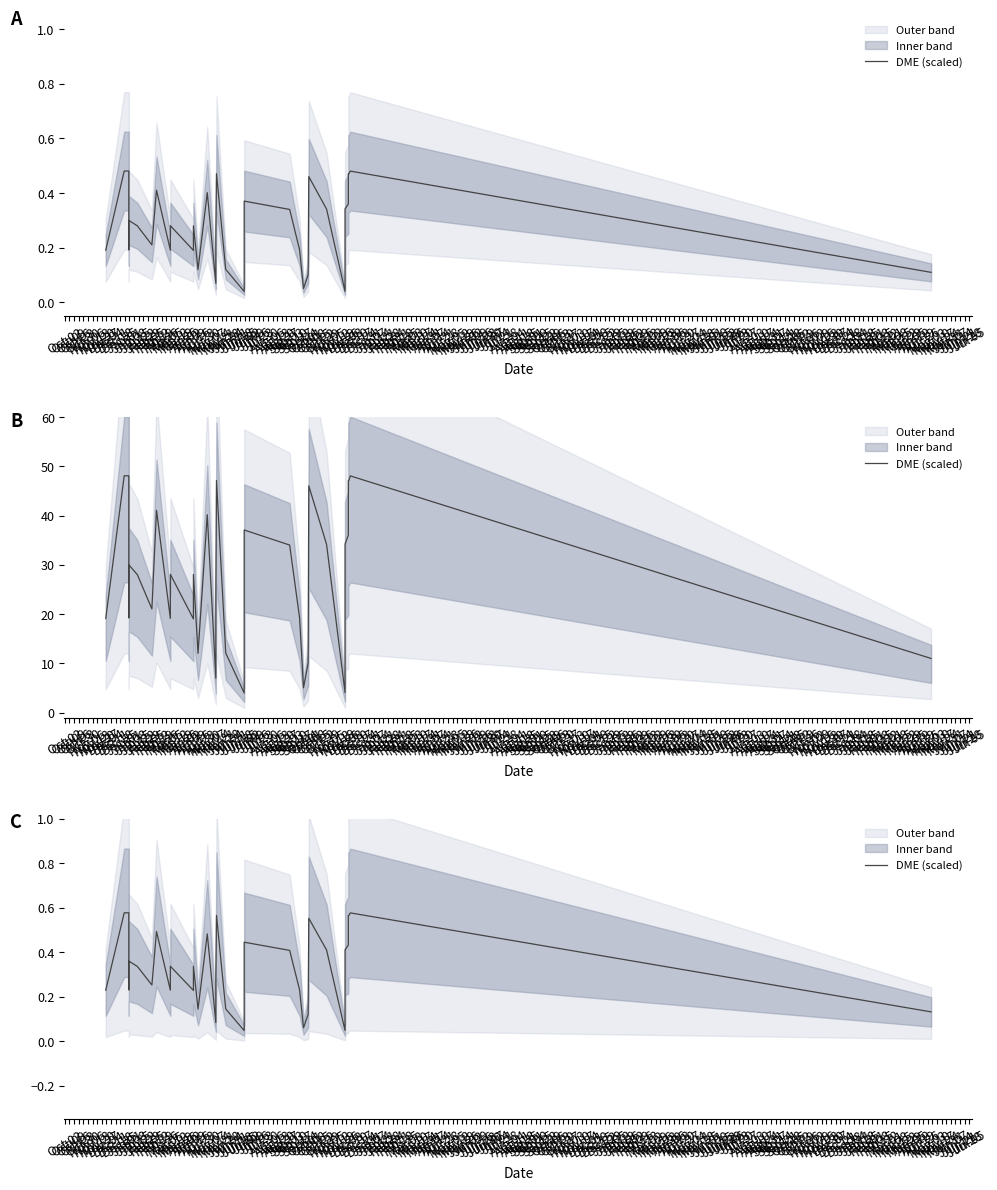

Is this an area chart (filled region under the line)?

No